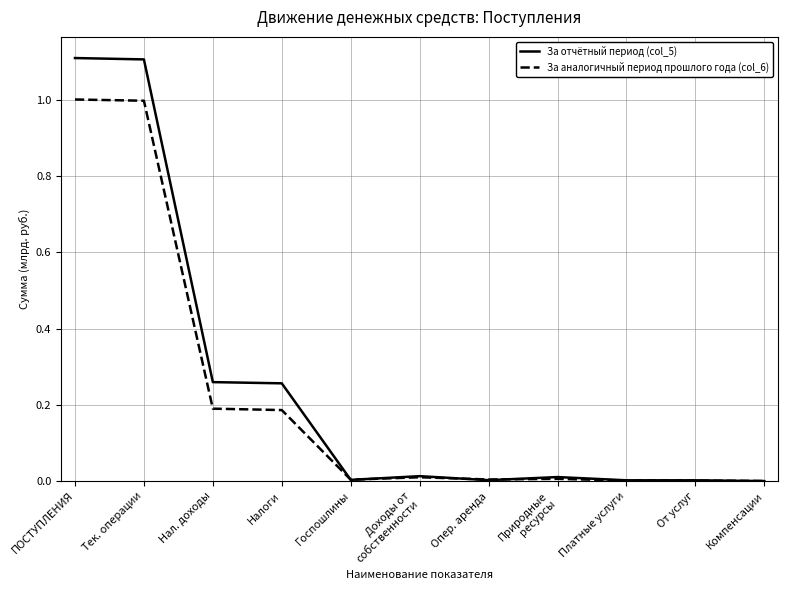

What is the greatest value displayed?

1.1